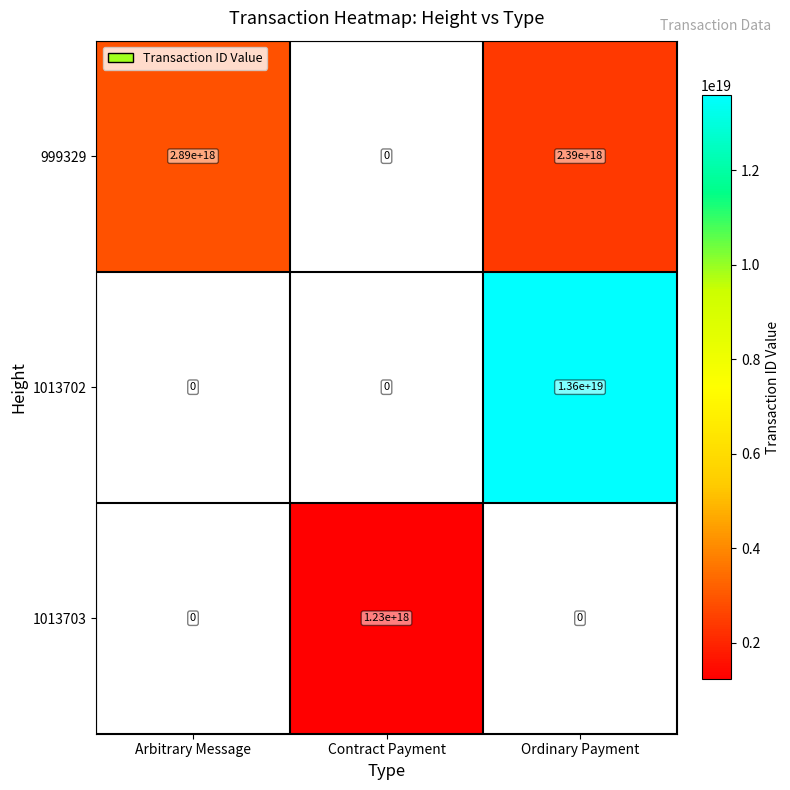

Between Arbitrary Message and Ordinary Payment, which is larger?

Arbitrary Message